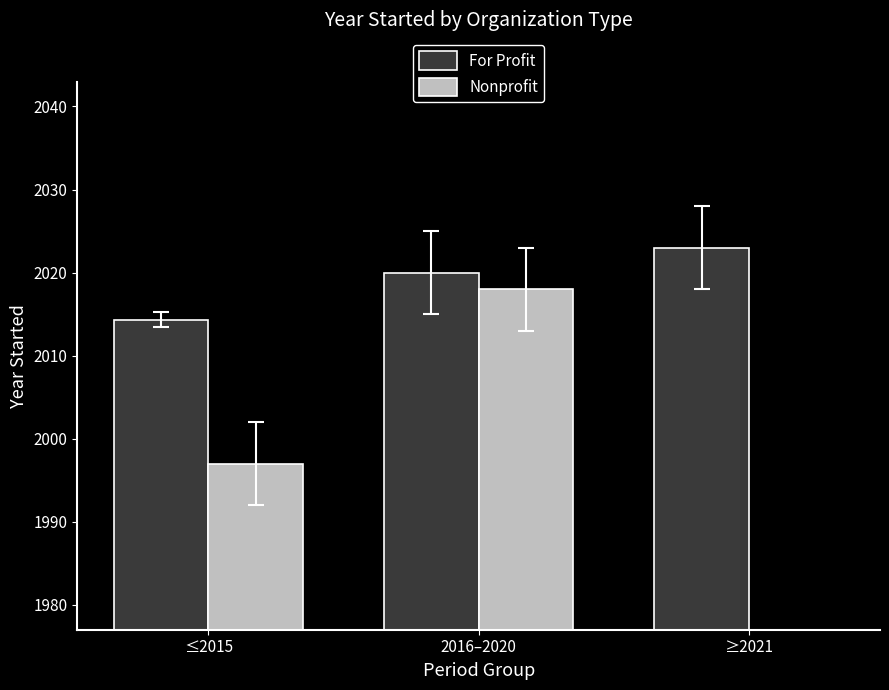

What is the average value of the Nonprofit series?

1338.3